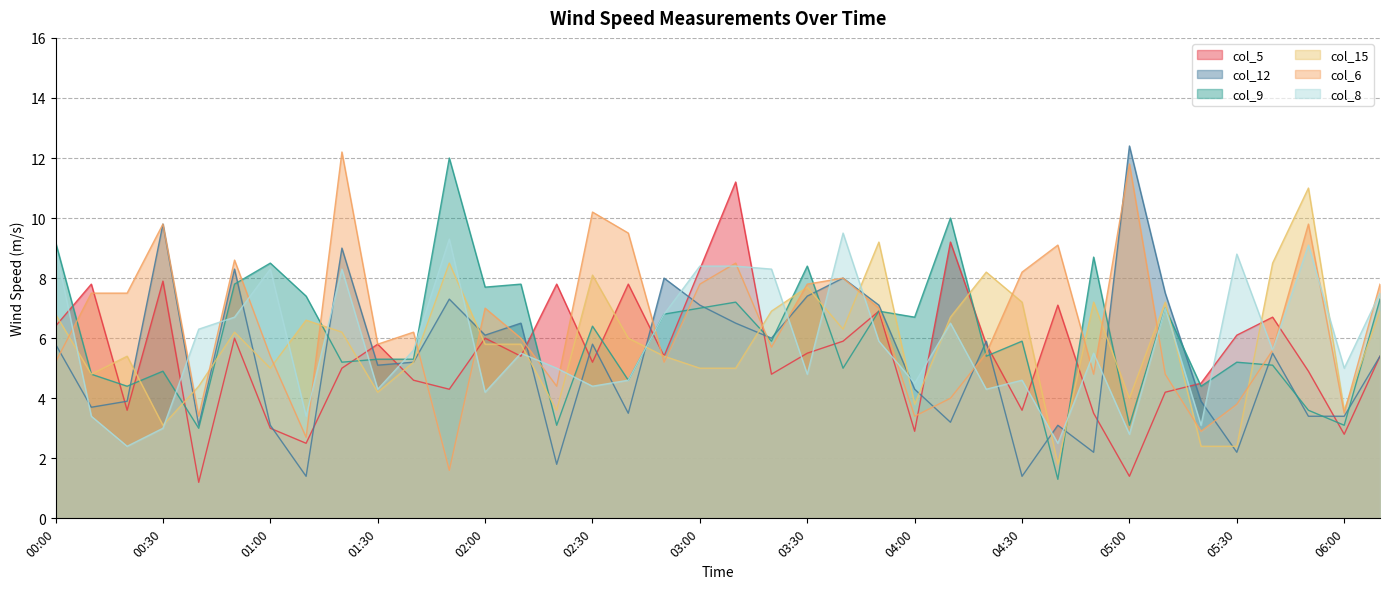

Does the chart have visible grid lines?

Yes